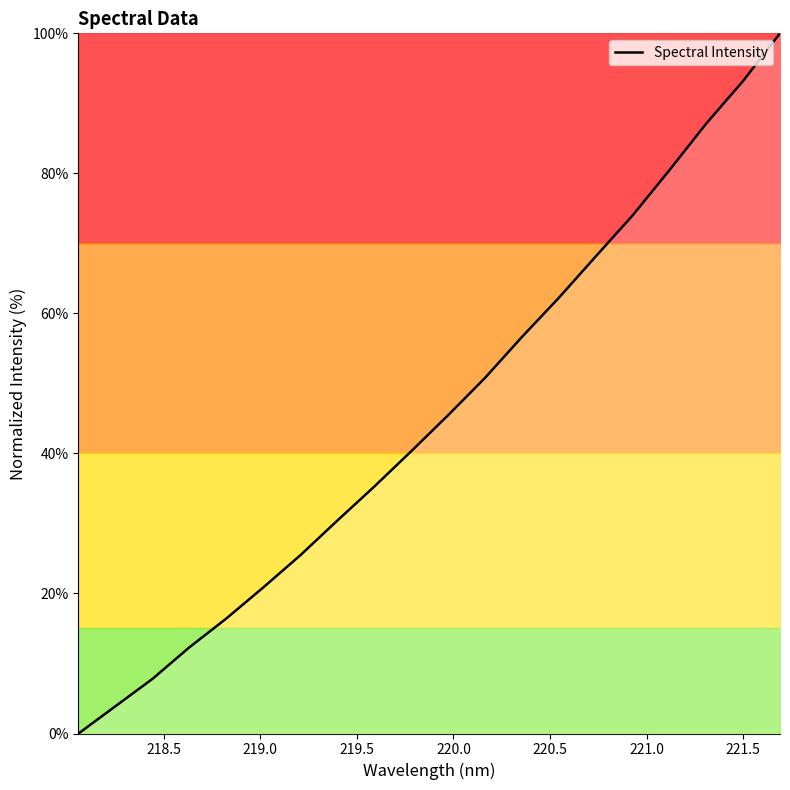

What is the sum of all values?

910.3